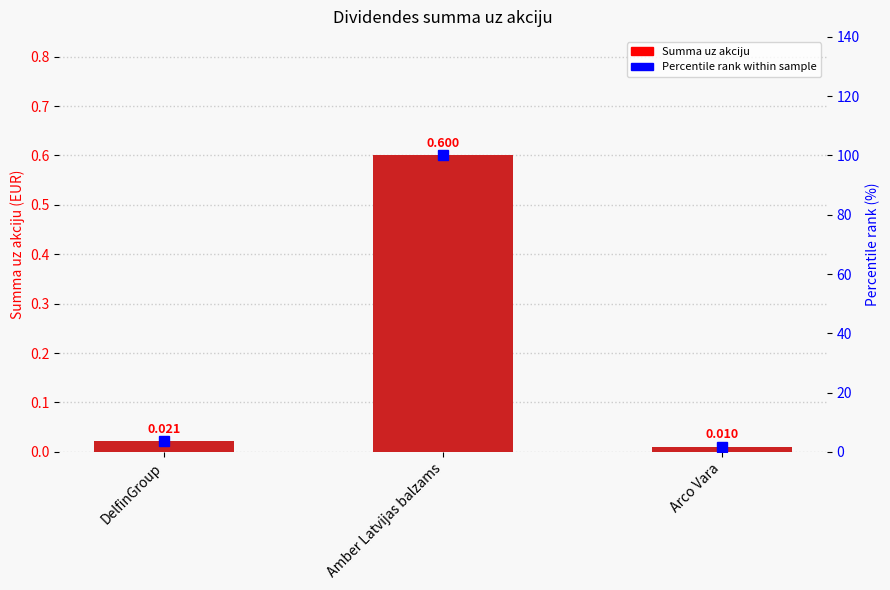

What is the label of the 1st bar from the left?

DelfinGroup